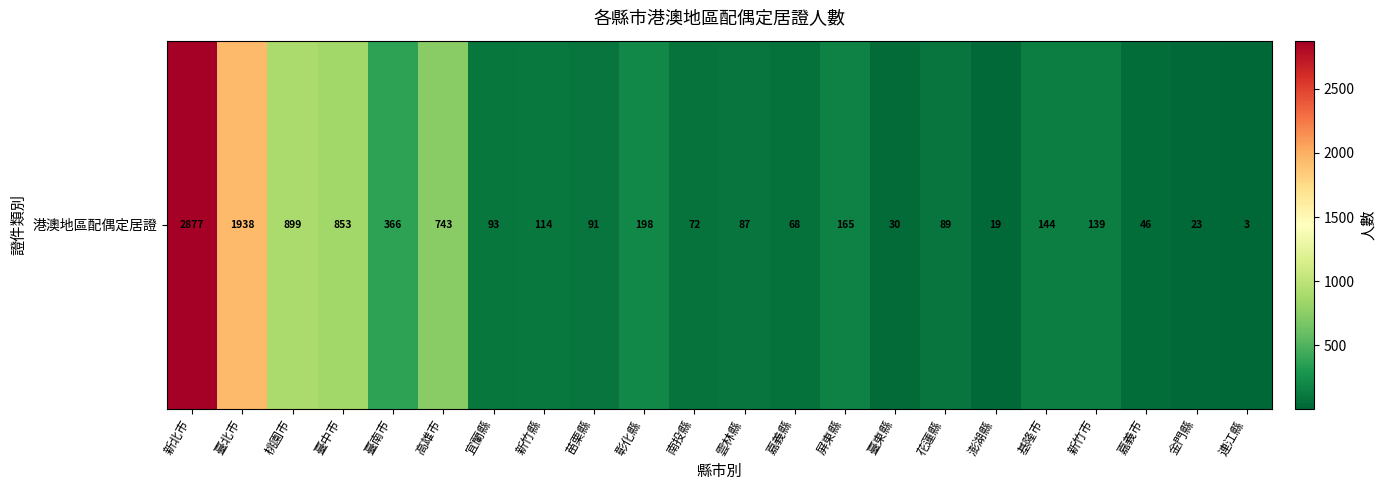

The chart shows a value of 1533 at 臺中市. True or false?

False